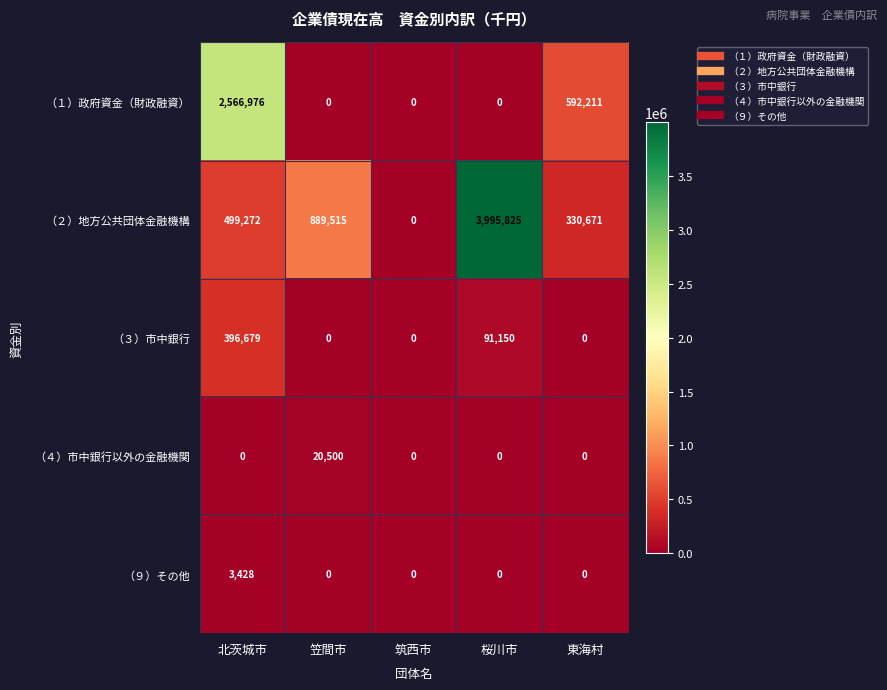

Reading right to left, what are all the values shown in this chart?

（１）政府資金（財政融資）: 592211	0	0	0	2566976
（２）地方公共団体金融機構: 330671	3995825	0	889515	499272
（３）市中銀行: 0	91150	0	0	396679
（４）市中銀行以外の金融機関: 0	0	0	20500	0
（９）その他: 0	0	0	0	3428